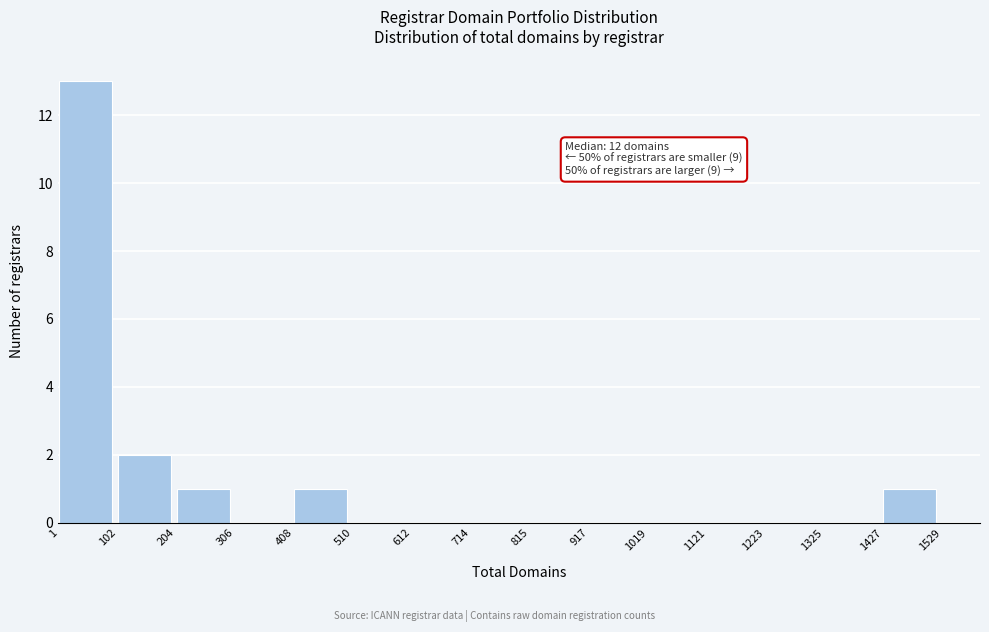

Which range on the x-axis has the tallest bar?

1 to 102